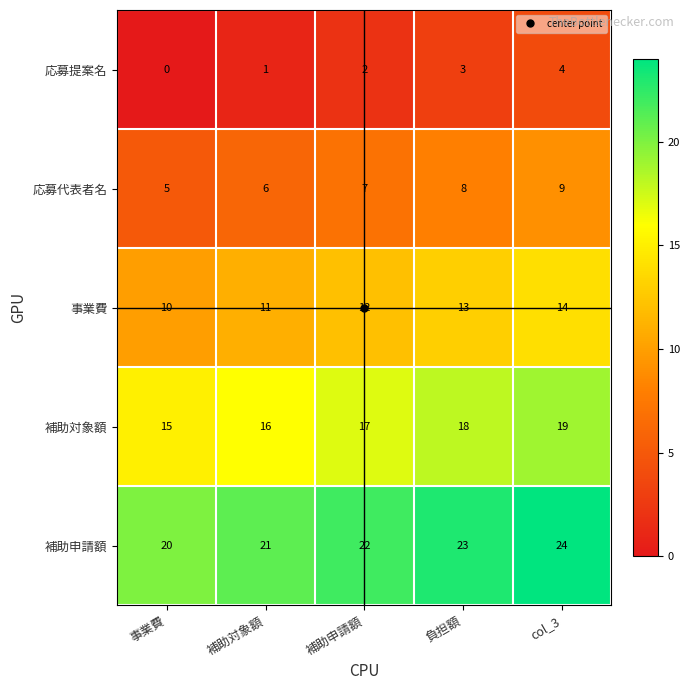

At which category is the sum across all series the highest?

col_3